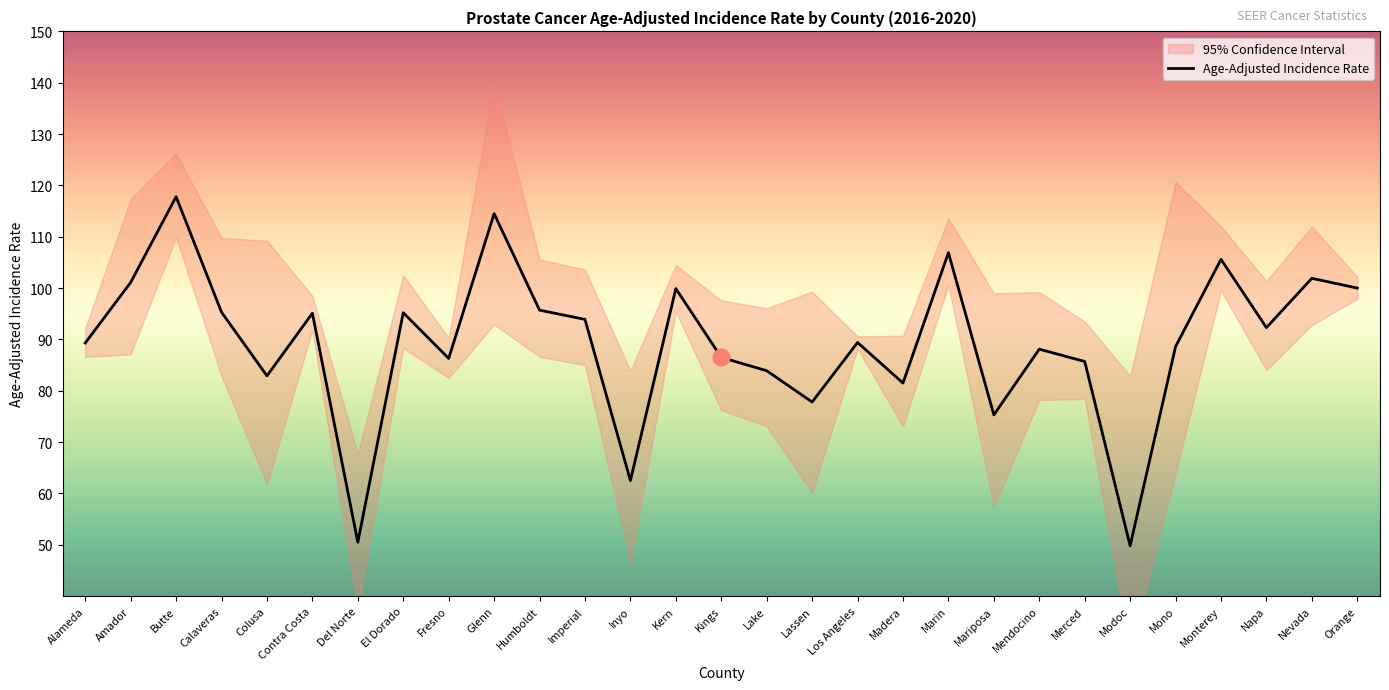

Reading right to left, list all the values displayed in this chart.

100.0	101.9	92.3	105.6	88.6	49.8	85.7	88.1	75.3	106.9	81.5	89.4	77.8	83.9	86.5	99.9	62.5	93.9	95.7	114.5	86.3	95.2	50.5	95.1	82.9	95.3	117.8	101.1	89.3